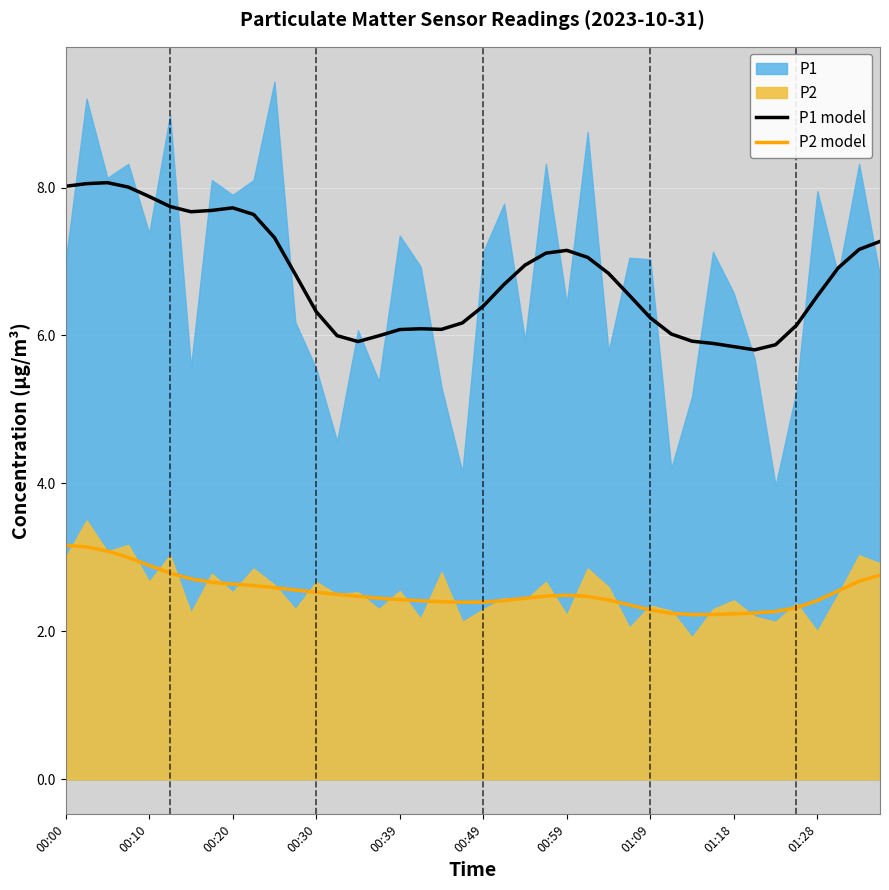

Is it true that P2 model equals 1.0 at 00:49?

False